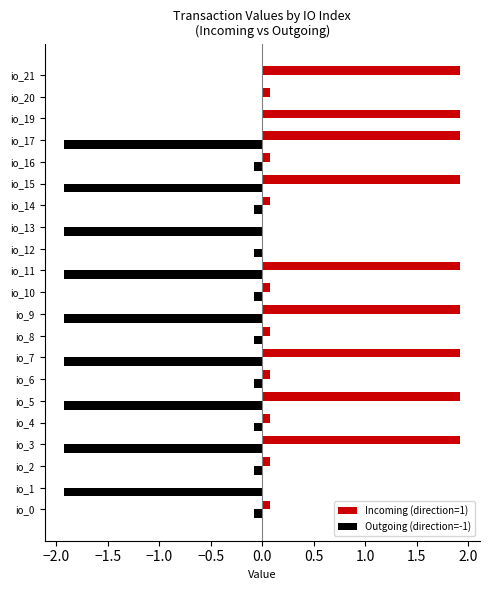

What is the sum of the Incoming (direction=1) values at io_5 and io_17?

3.8